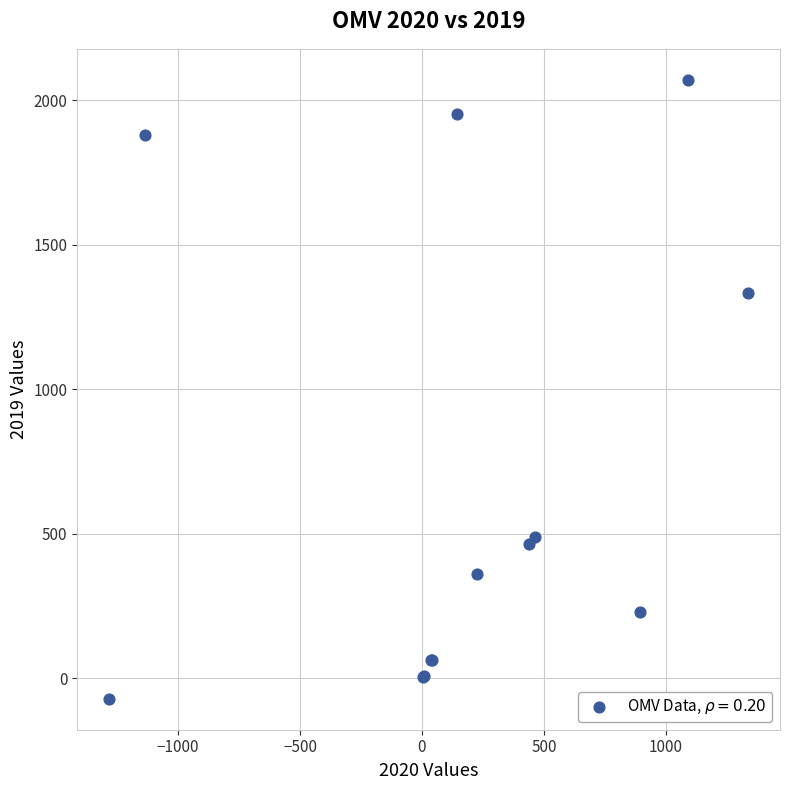

What Y value in the scatter plot is closest to 999?

1332.0